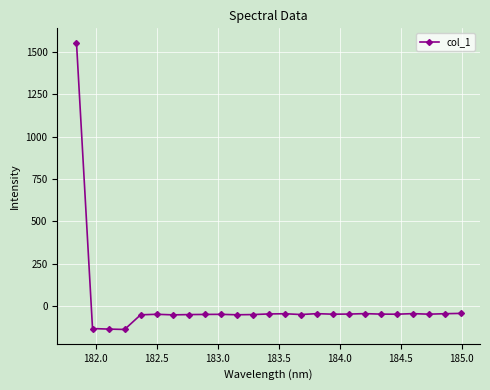

What is the minimum value shown in the chart?

-138.5